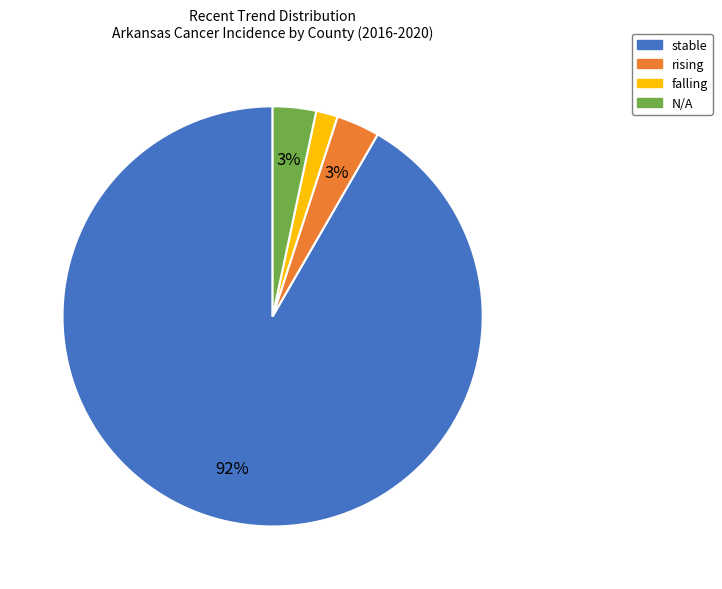

Do falling and stable together represent more than half of the pie?

Yes